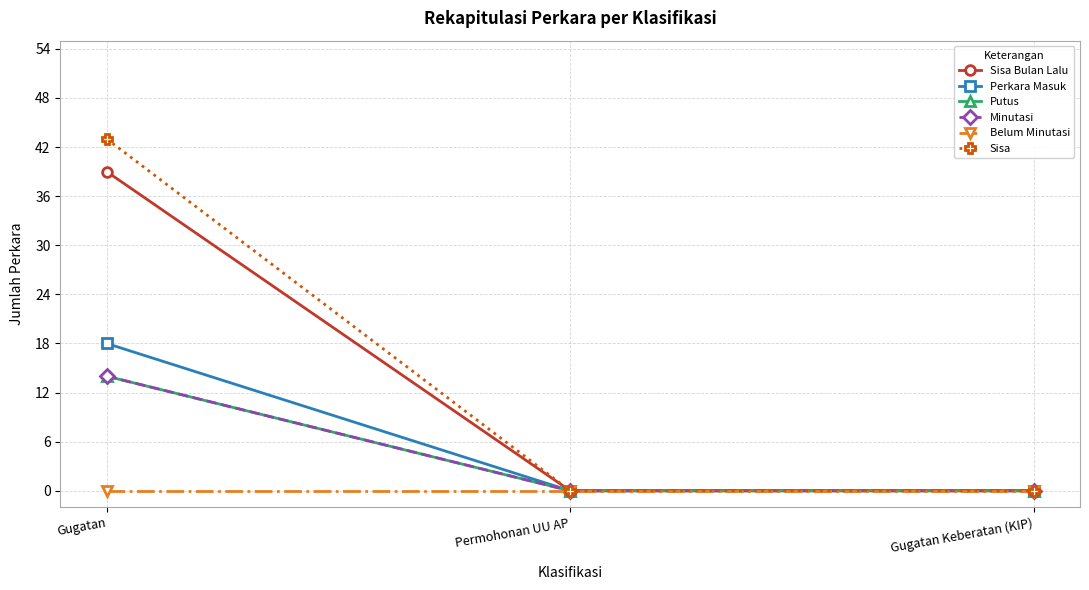

Reading left to right, transcribe all the data shown in this chart.

Sisa Bulan Lalu: 39	0	0
Perkara Masuk: 18	0	0
Putus: 14	0	0
Minutasi: 14	0	0
Belum Minutasi: 0	0	0
Sisa: 43	0	0